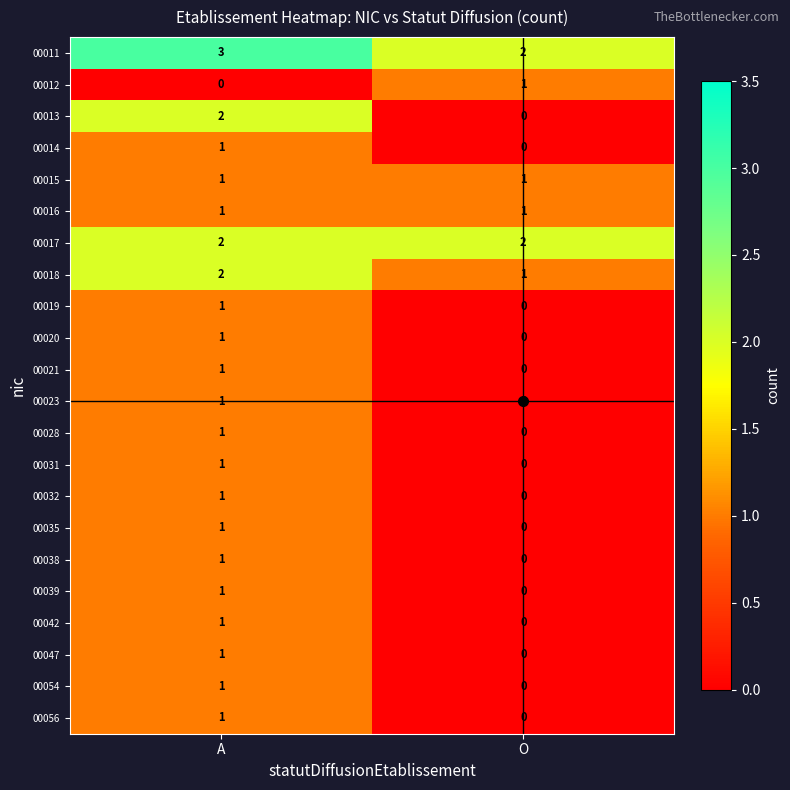

Which series changed the most between A and O?

00013